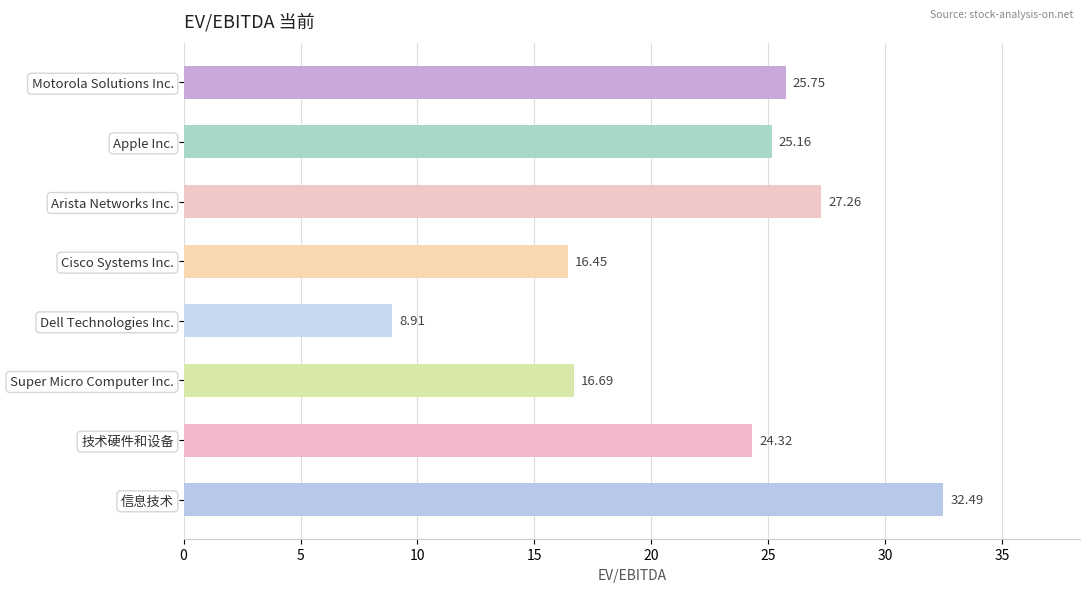

List the labels in order of value, largest first.

信息技术, Arista Networks Inc., Motorola Solutions Inc., Apple Inc., 技术硬件和设备, Super Micro Computer Inc., Cisco Systems Inc., Dell Technologies Inc.